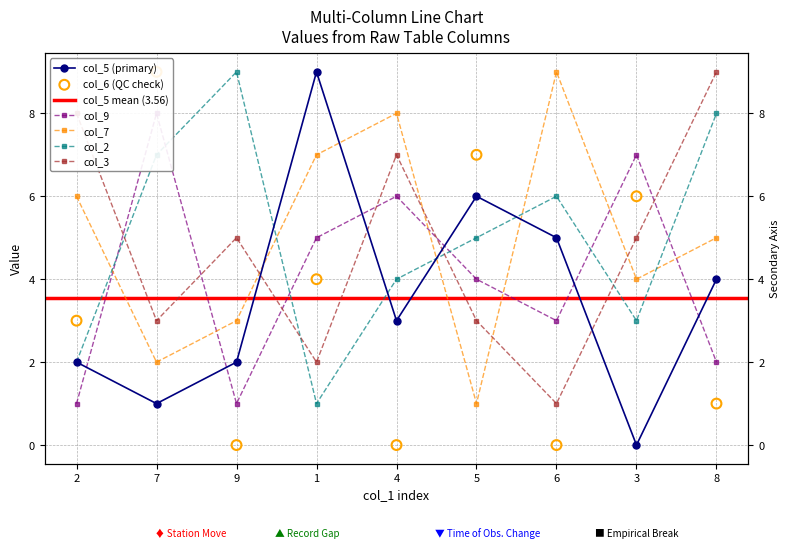

What are all the series names shown in the legend?

col_5, col_6, col_9, col_7, col_2, col_3